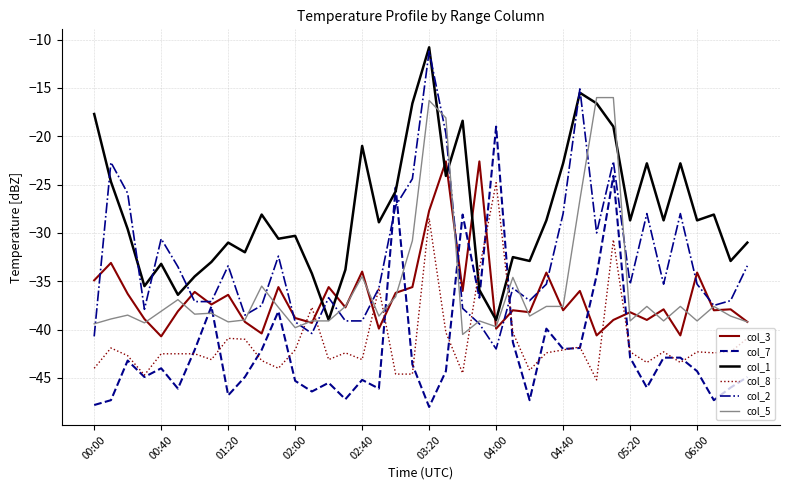

Which series has the largest total across all categories?

col_1